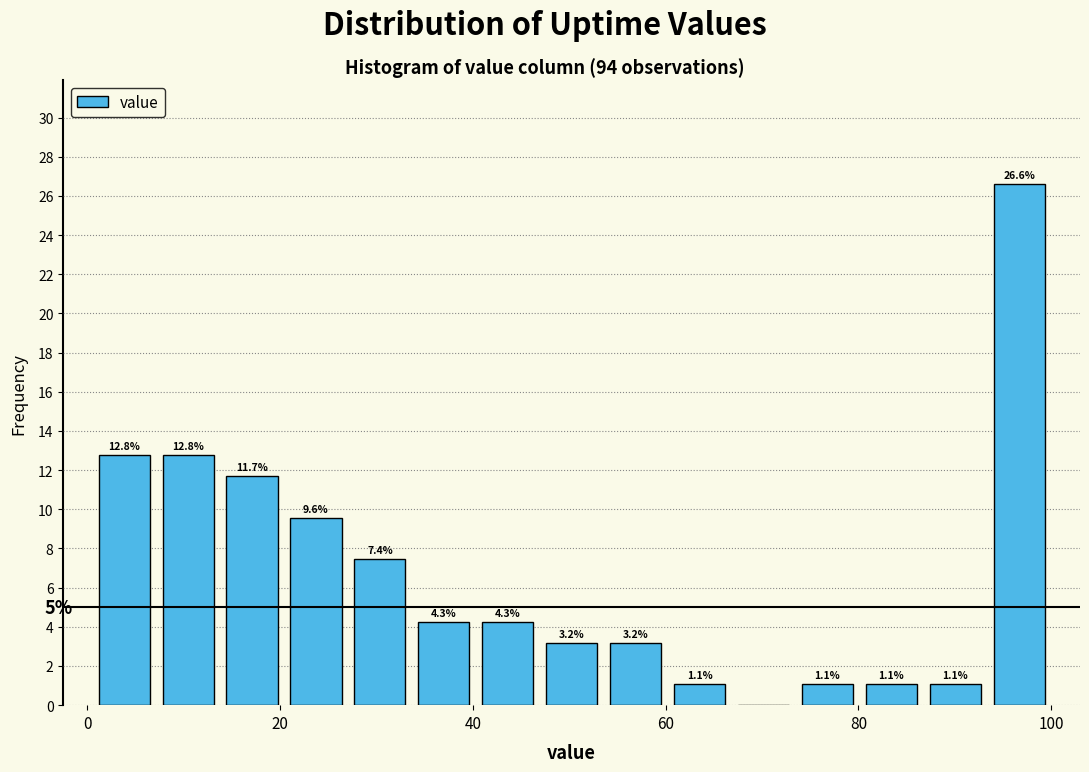

Around what value on the x-axis is the tallest bar? Give the approximate position of its centre, as read against the axis.

96